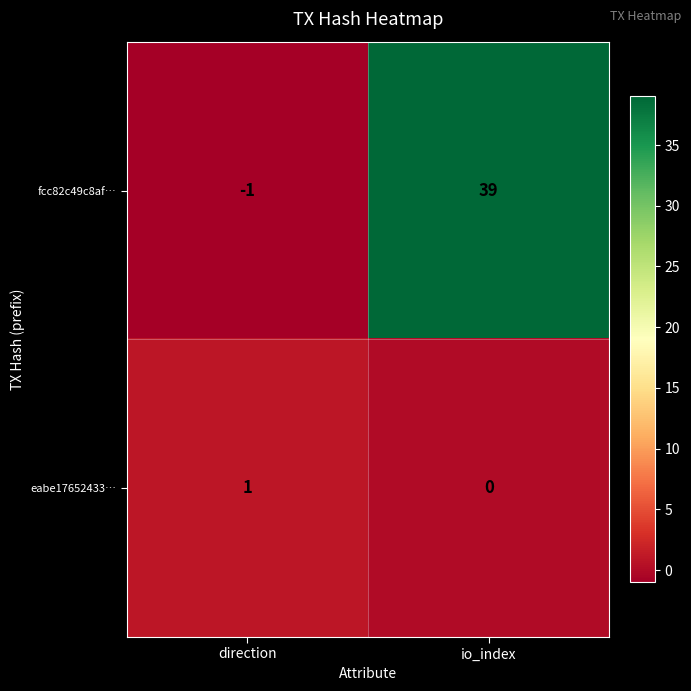

Which series has the widest spread of values?

fcc82c49c8af…